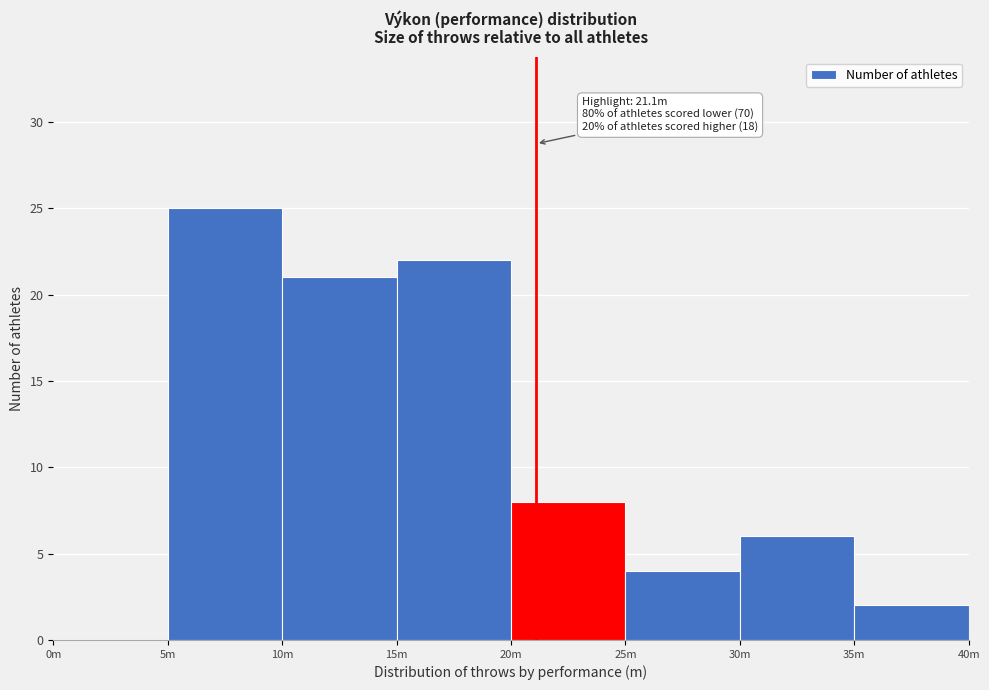

Reading right to left, extract all data points from this chart.

35m=2	30m=6	25m=4	20m=8	15m=22	10m=21	5m=25	0m=0